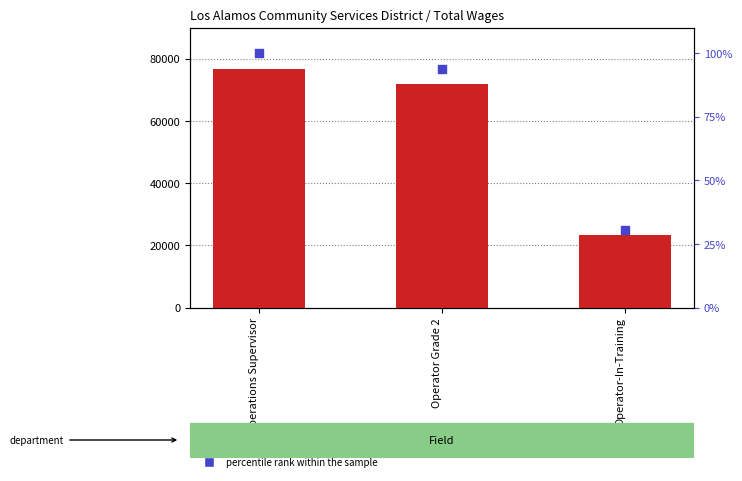

Which series reaches the maximum Y coordinate?

Total Wages